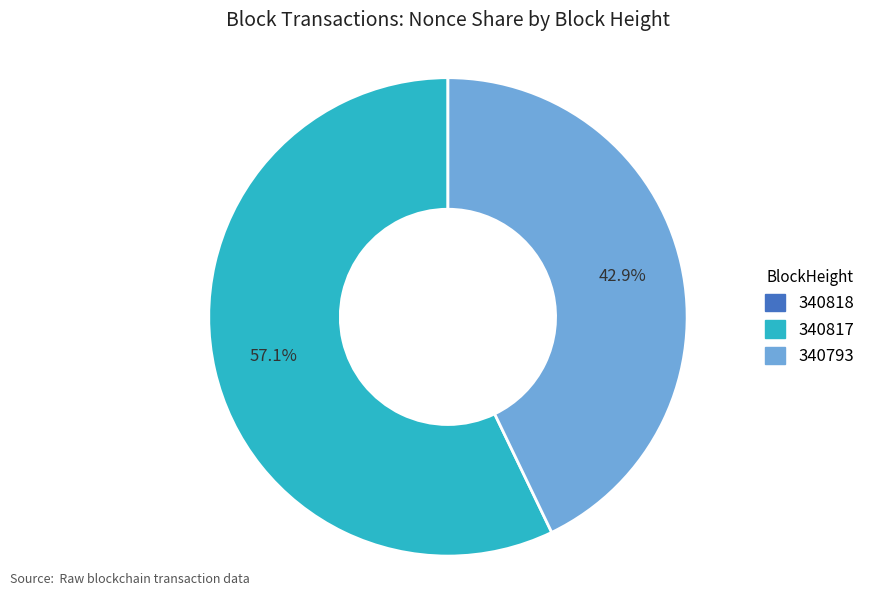

Is there any slice that represents more than half of the pie?

Yes